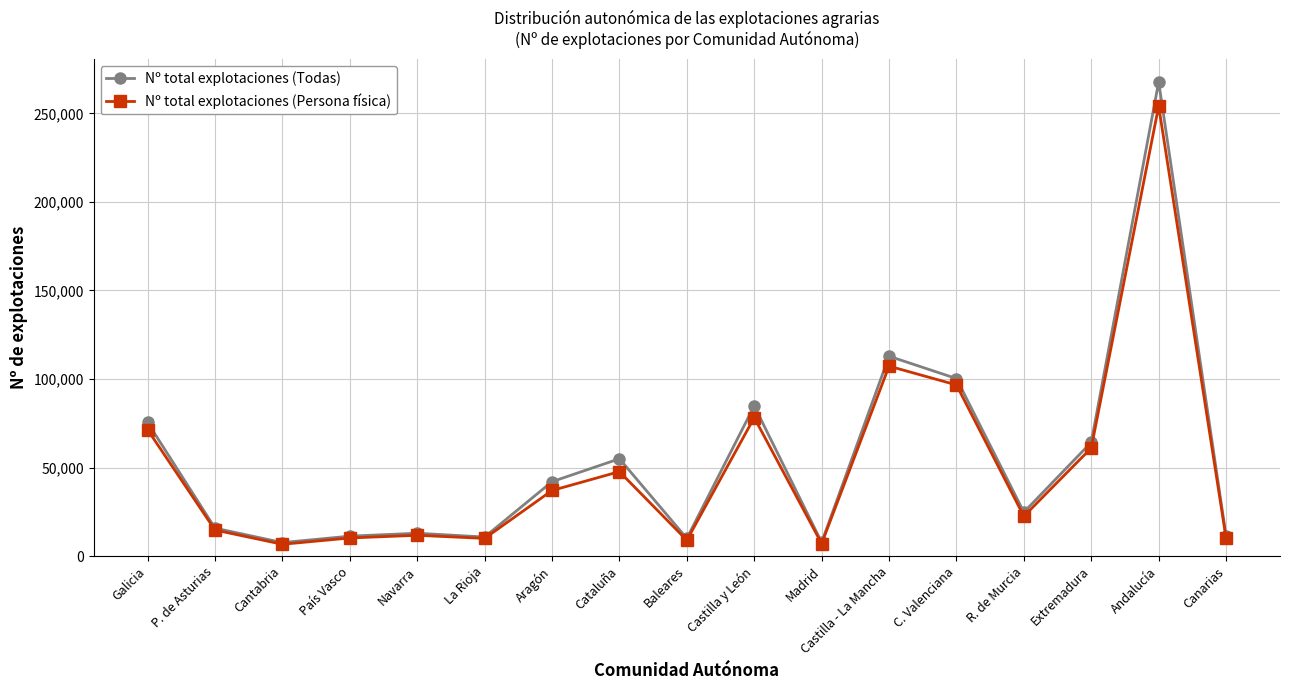

Rank the series by their maximum value, from lowest to highest.

Nº total explotaciones (Persona física), Nº total explotaciones (Todas)